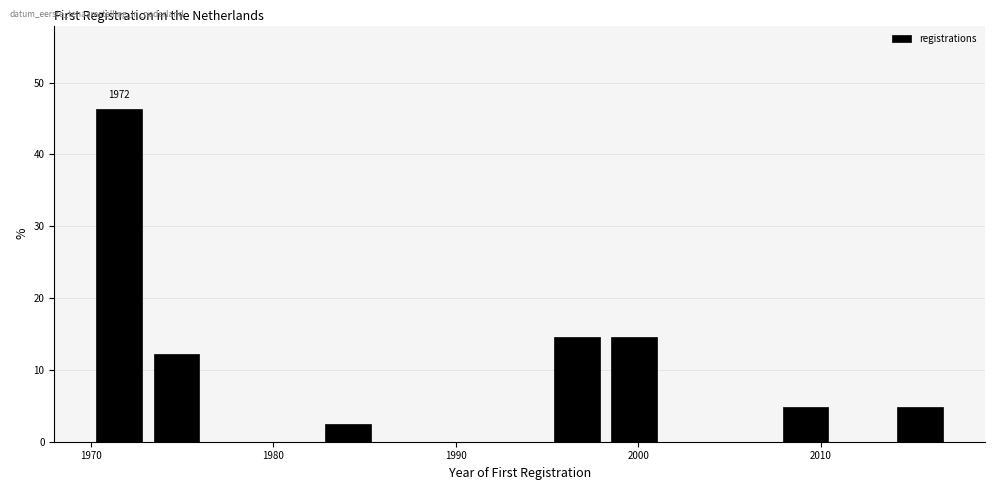

Around what value on the x-axis is the tallest bar? Give the approximate position of its centre, as read against the axis.

1972